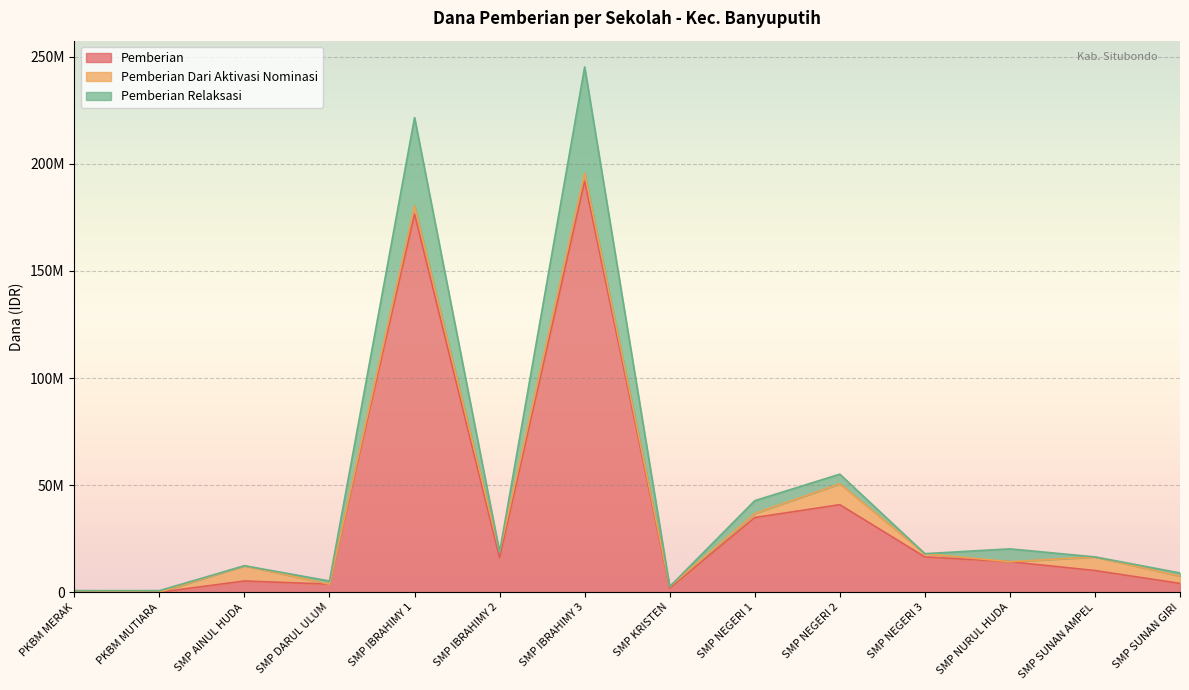

Between SMP AINUL HUDA and SMP DARUL ULUM, which series saw the biggest shift?

Pemberian Relaksasi